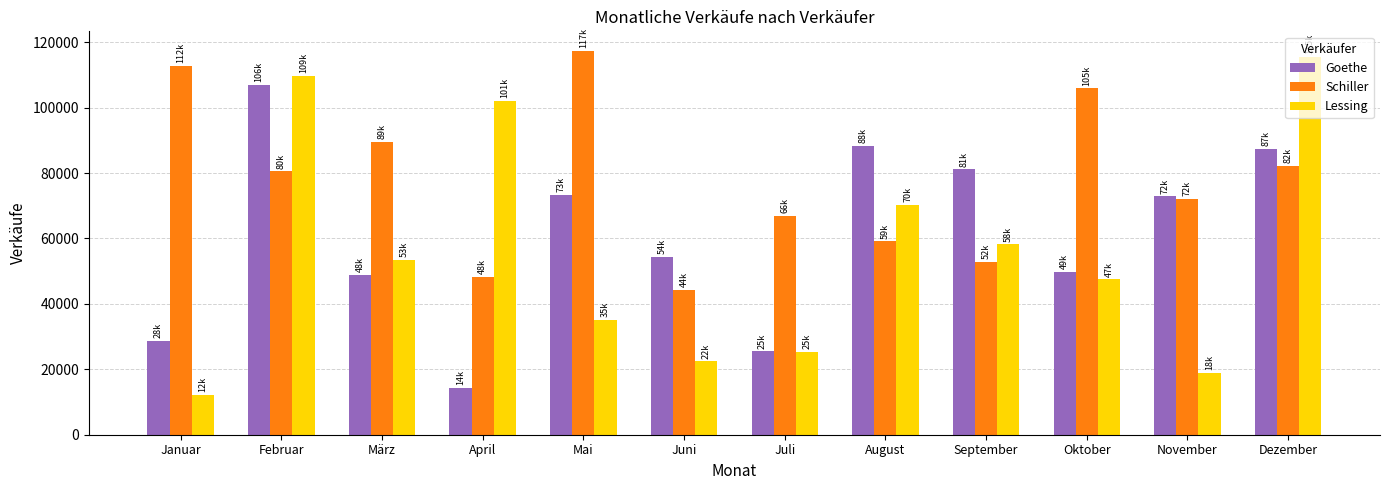

Which category has the highest value across all series?

Mai